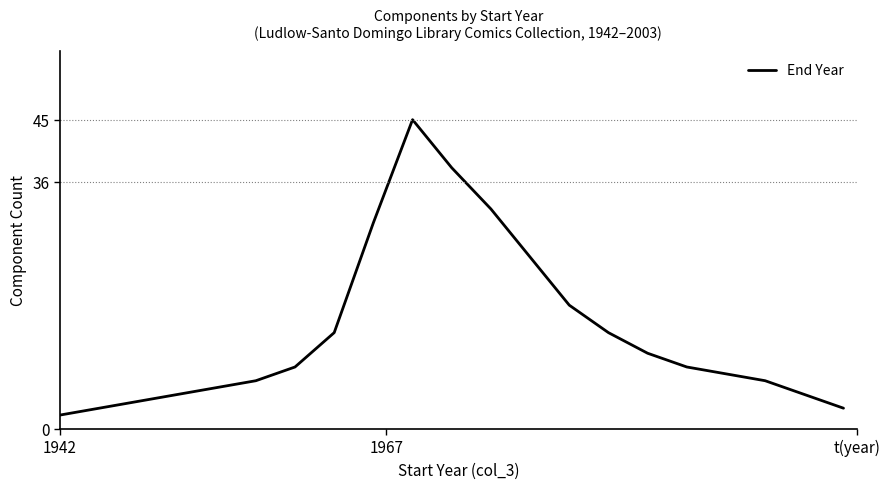

What is the difference between the maximum and minimum values?

43